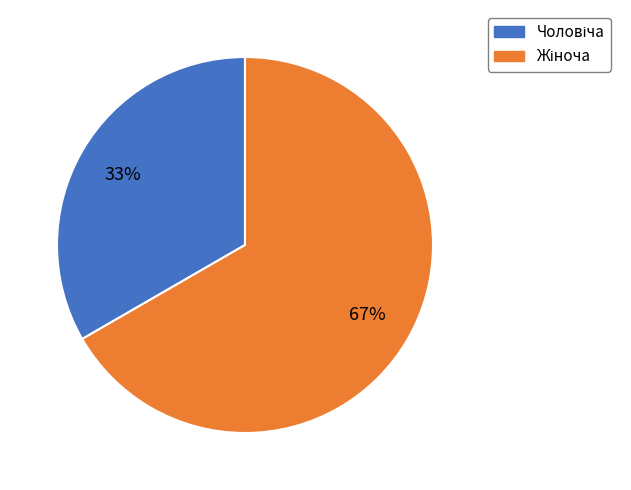

Does any single category account for the majority?

Yes